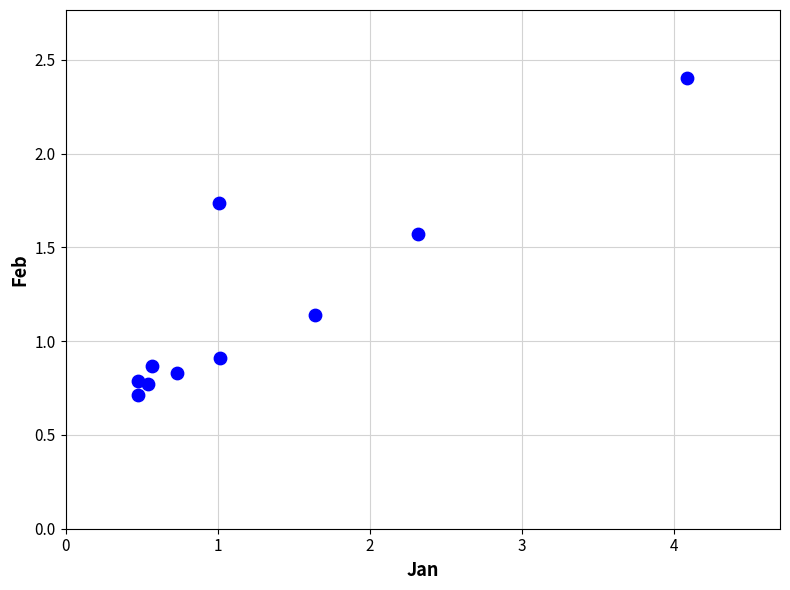

What is the average Y value?

1.2